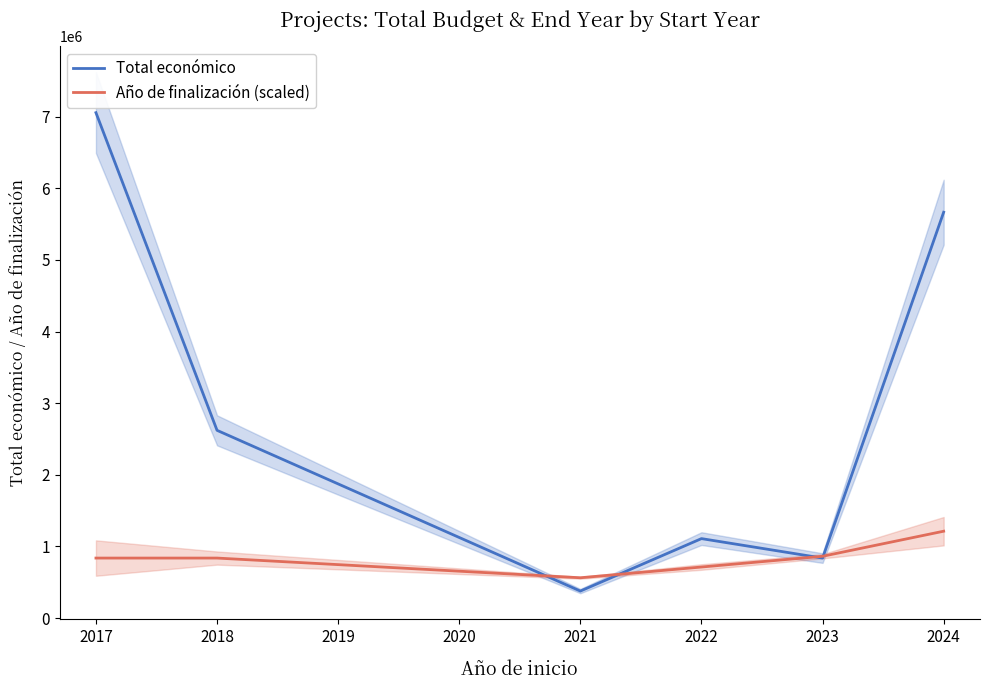

Which category has the lowest value in the Total económico series?

2021